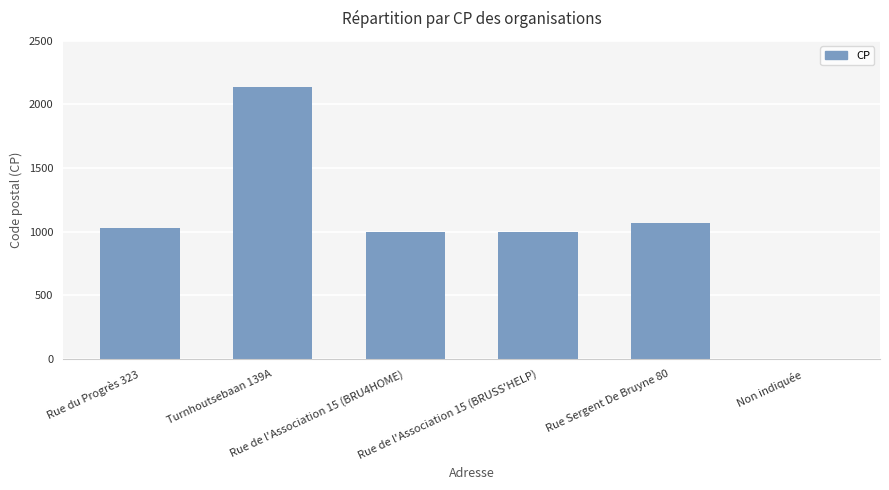

Are the bars horizontal?

No